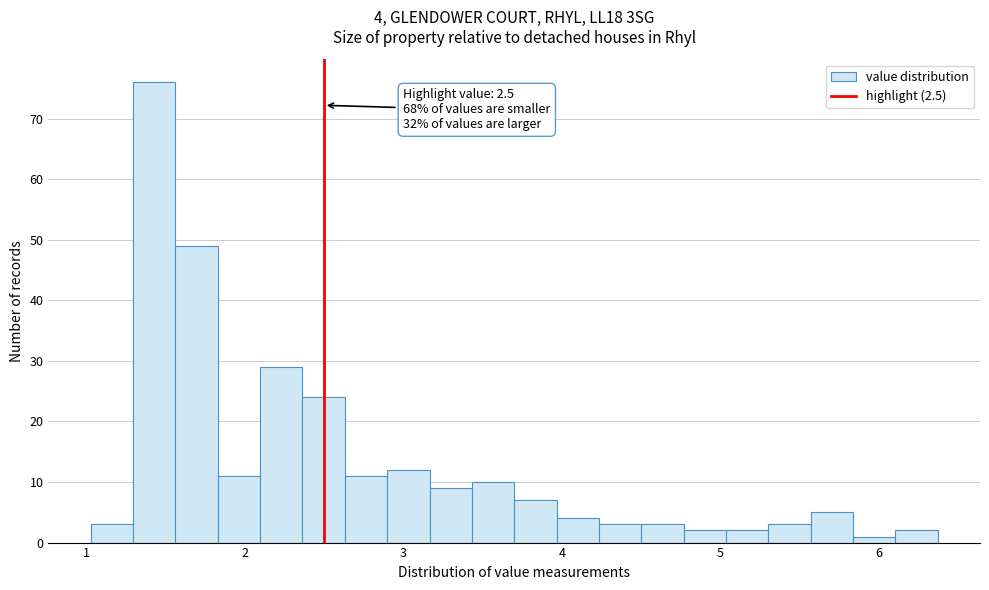

Around what value on the x-axis is the tallest bar? Give the approximate position of its centre, as read against the axis.

1.4